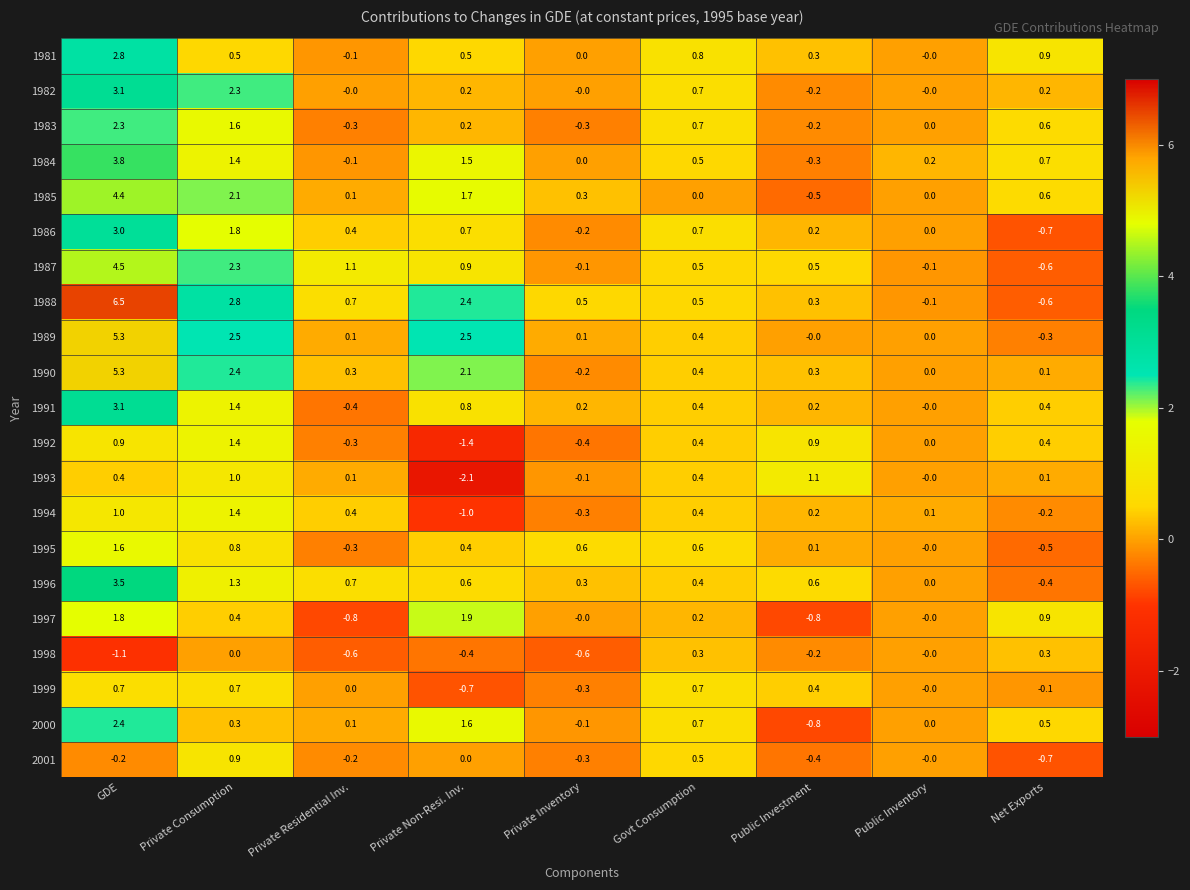

How many distinct data groups are displayed?

21